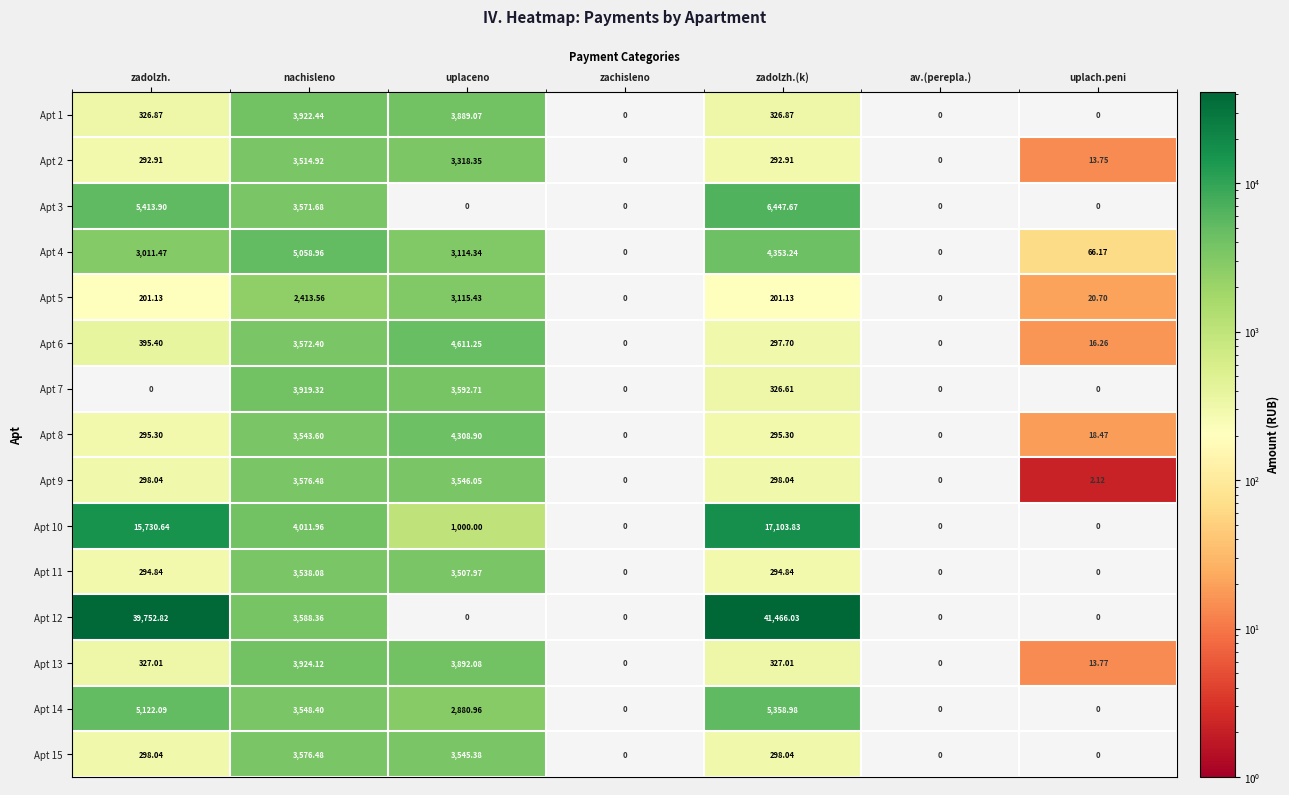

At which label is Apt 4 closest to 2529?

zadolzh.